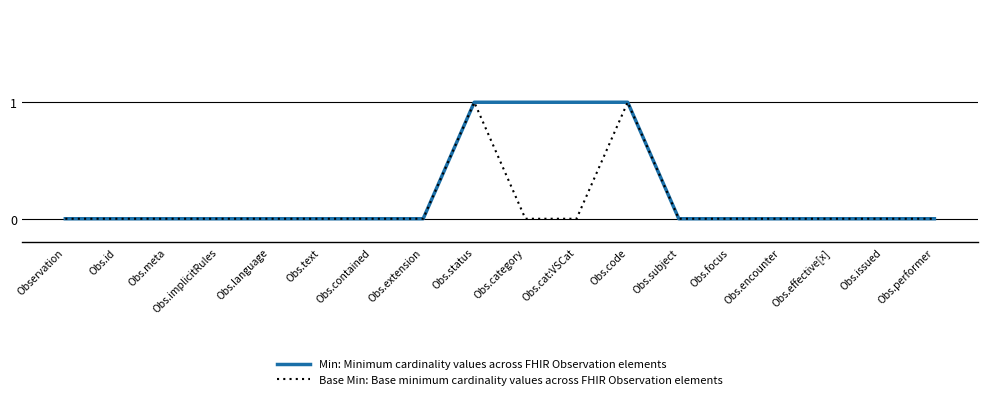

Is the value of Min: Minimum cardinality values across FHIR Observation elements at Obs.category greater than the value of Base Min: Base minimum cardinality values across FHIR Observation elements at Obs.meta?

Yes